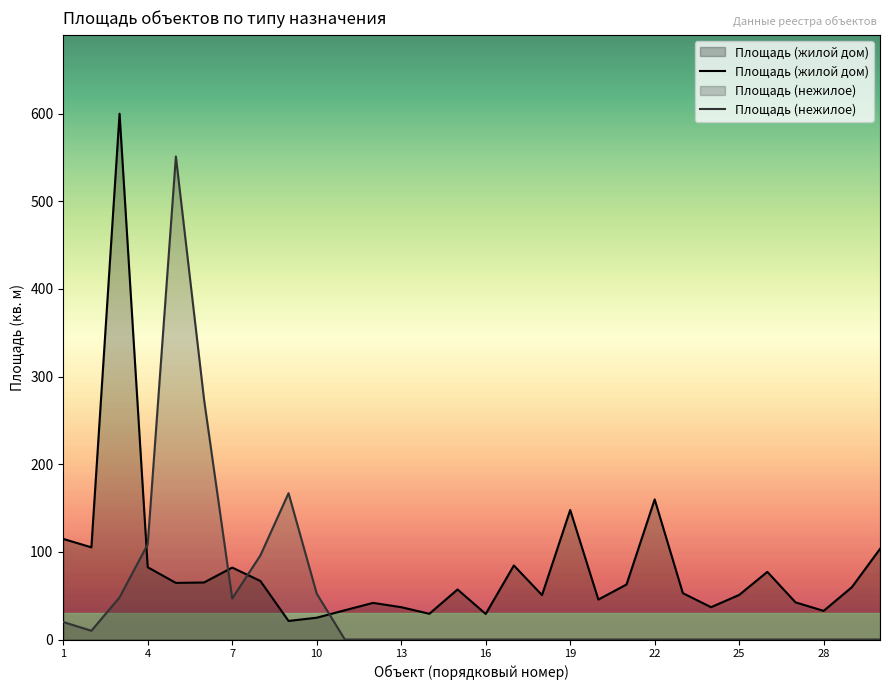

List the series in order of their peak value, highest first.

Площадь (жилой дом), Площадь (нежилое)